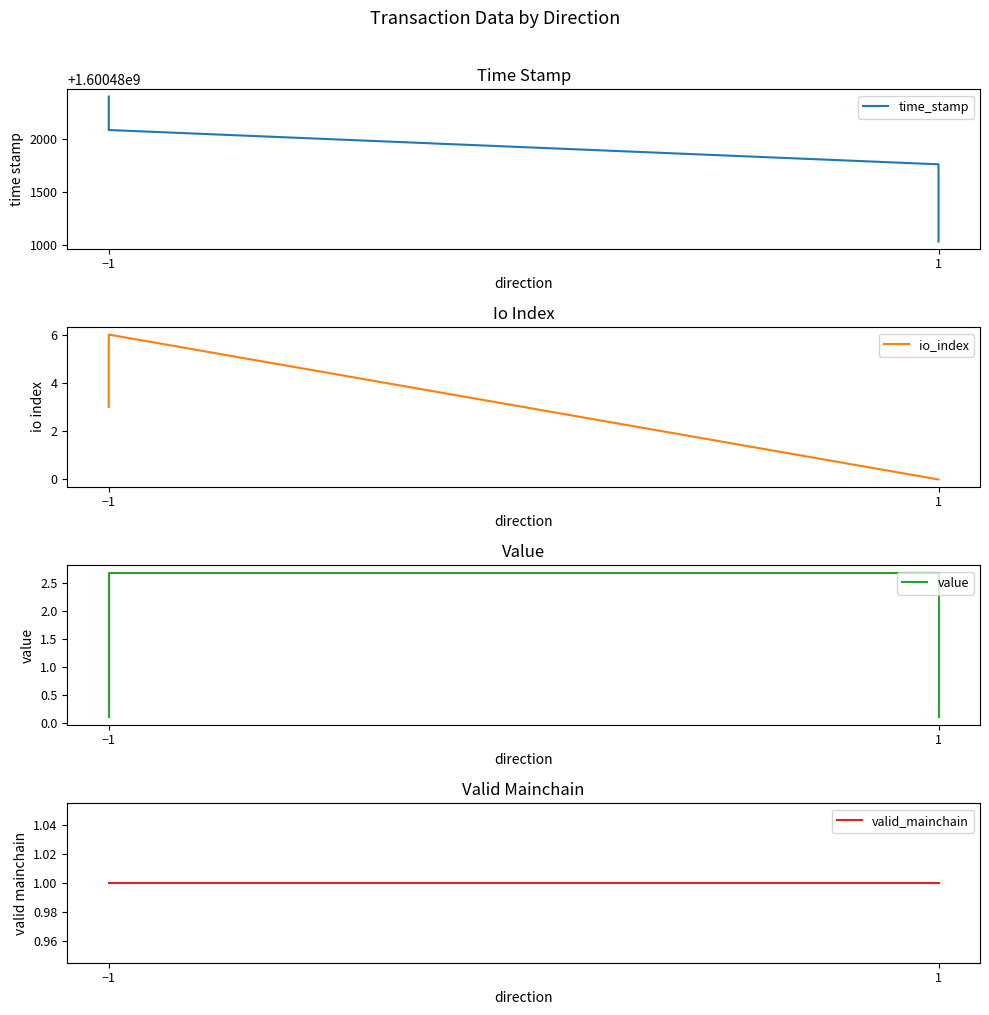

Which category has the highest value across all series?

−1